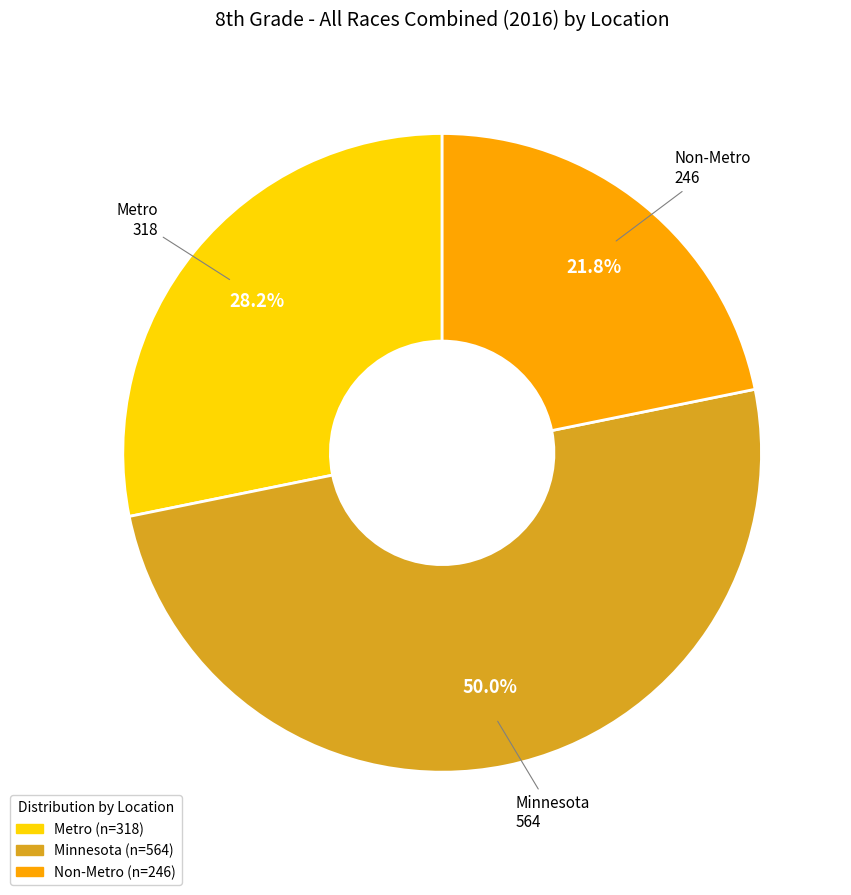

What is the total percentage of Minnesota and Non-Metro?

71.8%